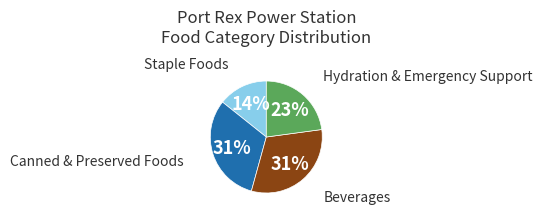

To the nearest percent, what is the average slice percentage?

25%